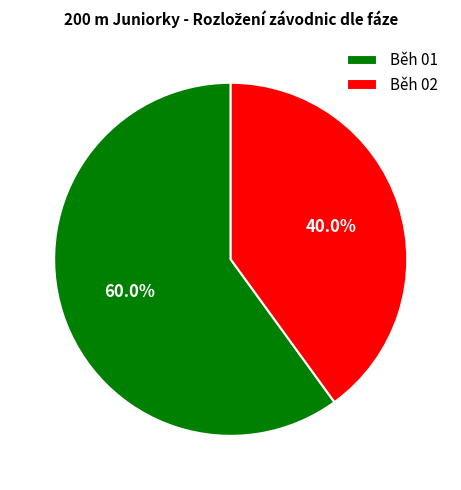

Which slice is the smallest?

Běh 02